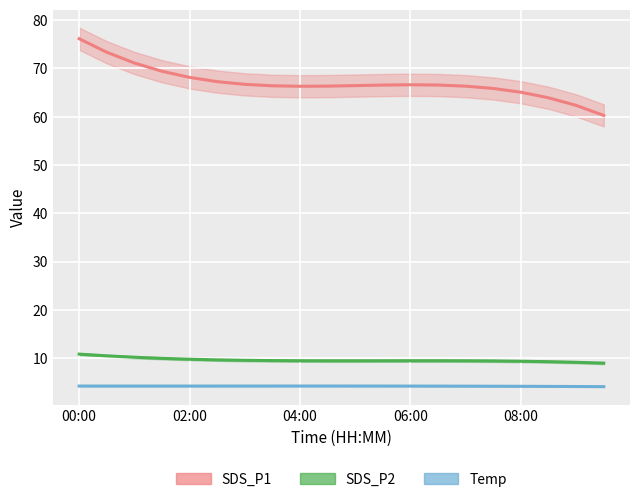

True or false: SDS_P1 and Temp intersect in this chart.

False